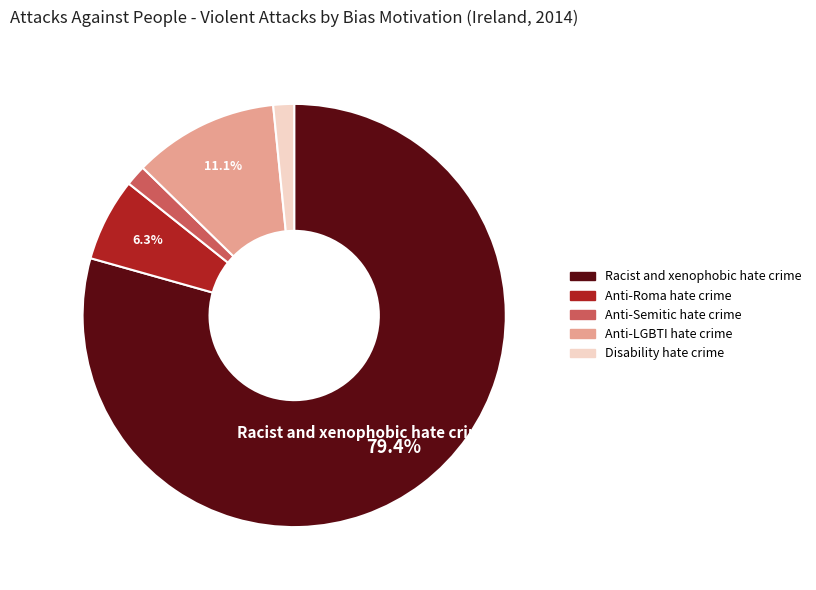

Which has a higher value, Racist and xenophobic hate crime or Anti-LGBTI hate crime?

Racist and xenophobic hate crime